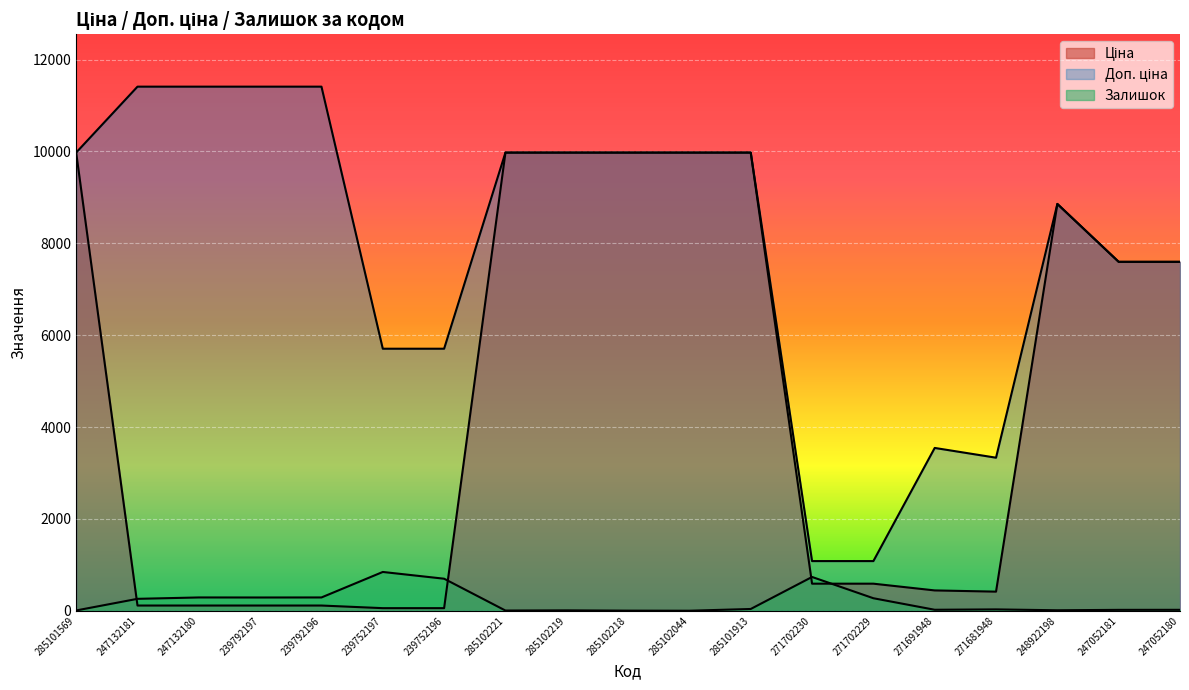

At which label does Залишок reach its minimum?

285102044